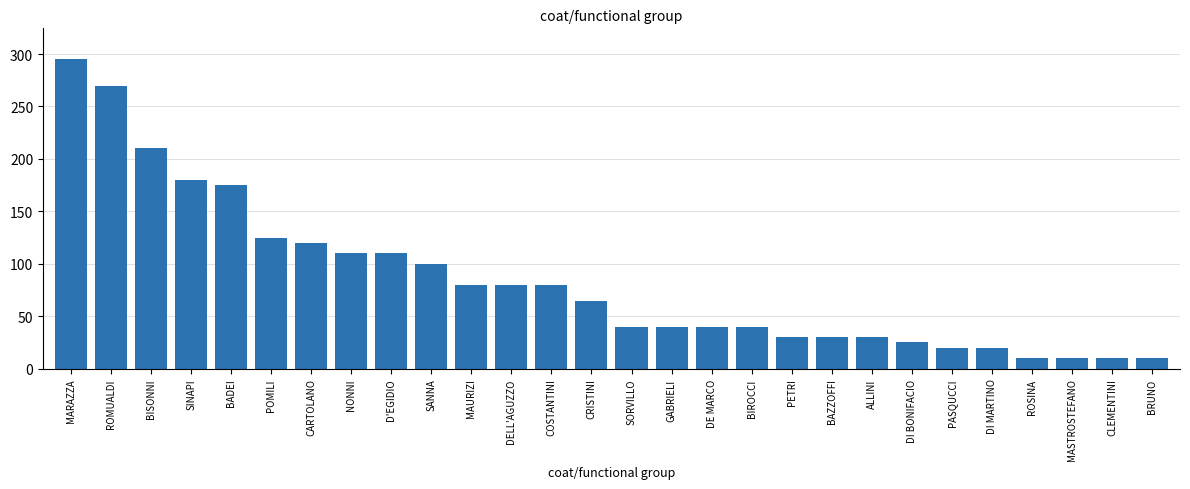

What is the label of the 3rd bar from the left?

BISONNI